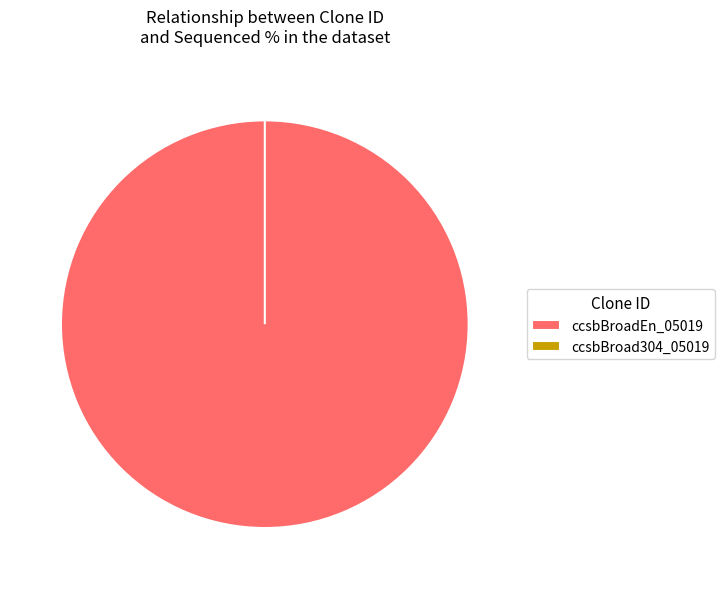

Rank the categories by value from lowest to highest.

ccsbBroad304_05019, ccsbBroadEn_05019